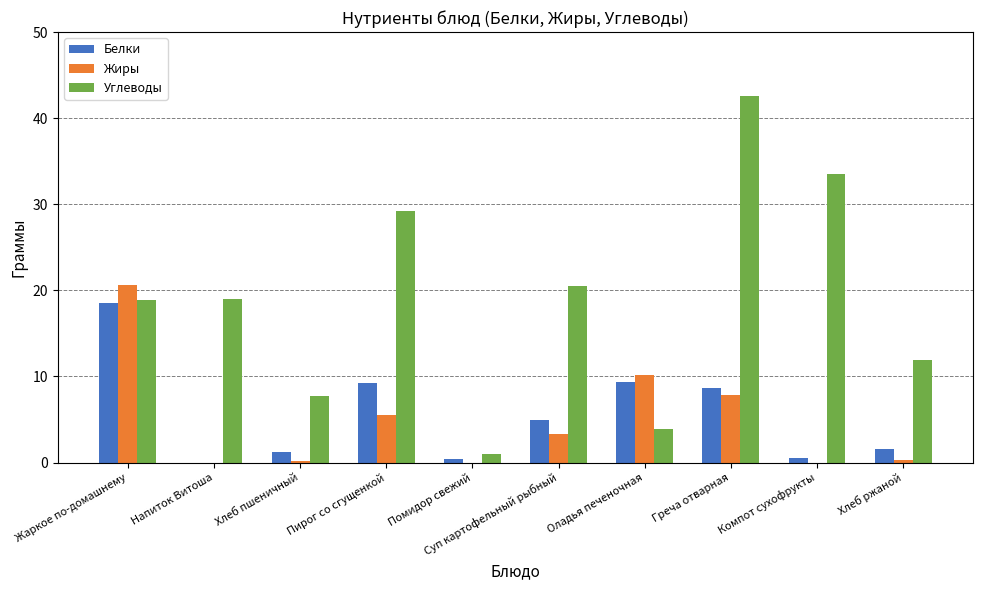

How many series are shown in this chart?

3